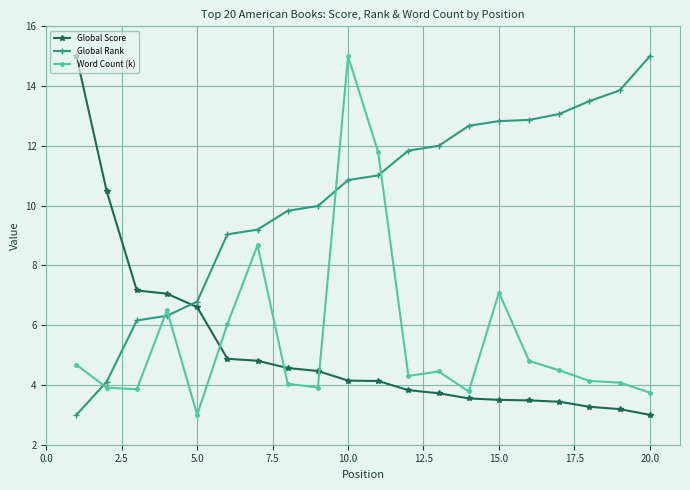

What is the average value of the Global Rank series?

10.2